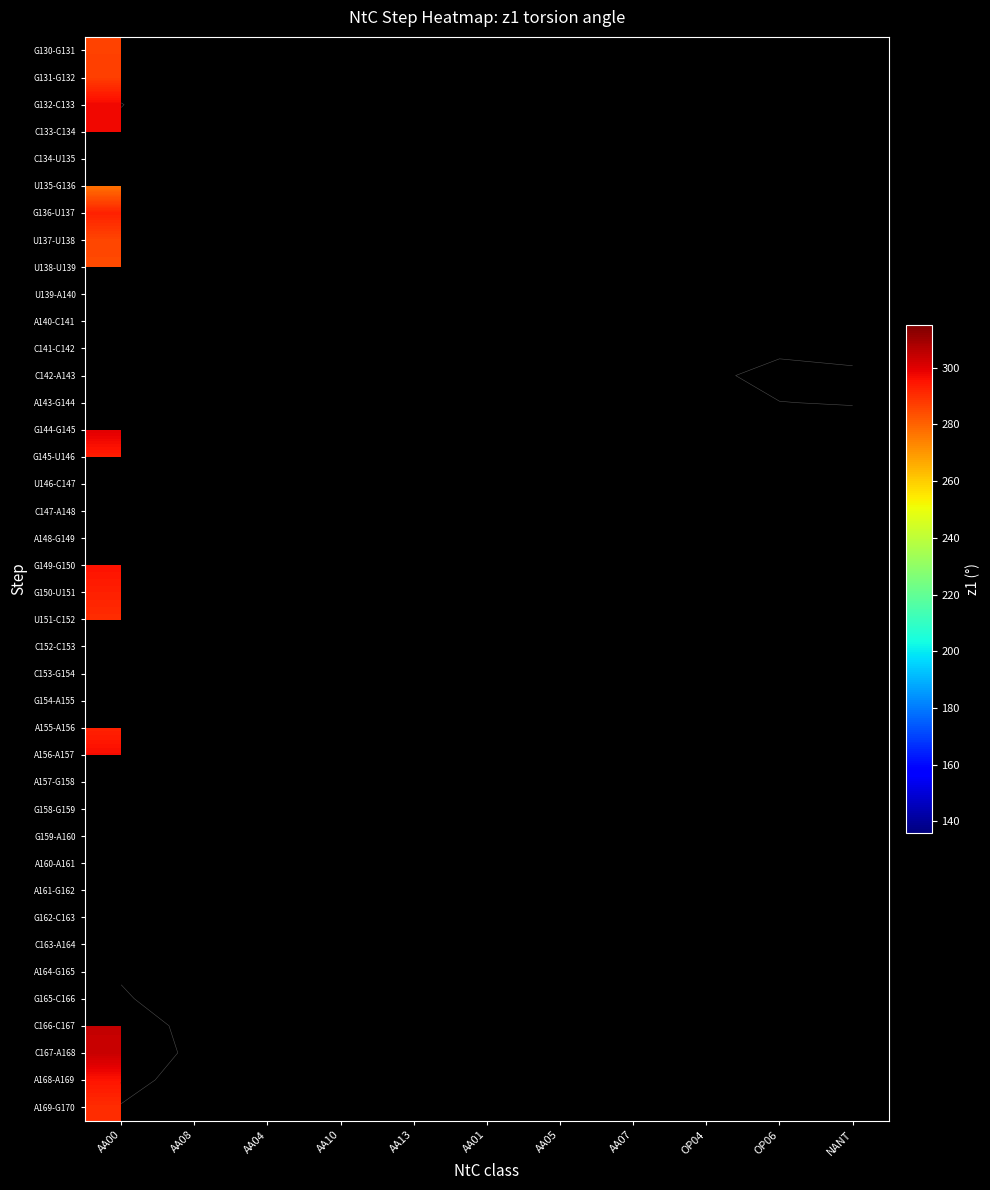

List the series in order of their peak value, lowest first.

U135-G136, U138-U139, U137-U138, G130-G131, G131-G132, G136-U137, G145-U146, C133-C134, G132-C133, C134-U135, U139-A140, A140-C141, C141-C142, C142-A143, A143-G144, U151-C152, G150-U151, C153-G154, G144-G145, U146-C147, C147-A148, A148-G149, A155-A156, G149-G150, C152-C153, G154-A155, A156-A157, A157-G158, G158-G159, A169-G170, A168-A169, G159-A160, A160-A161, A161-G162, G162-C163, C163-A164, A164-G165, G165-C166, C167-A168, C166-C167